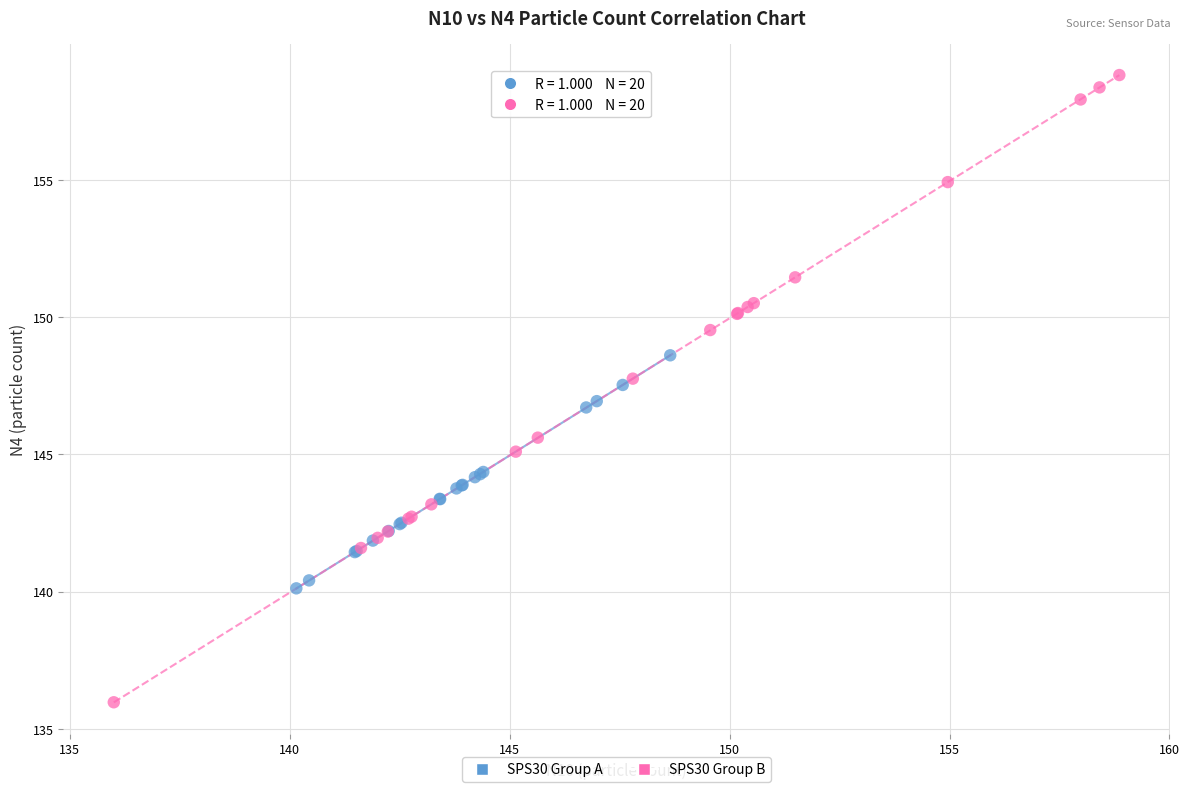

Which series has the widest spread of Y values?

SPS30 Group B